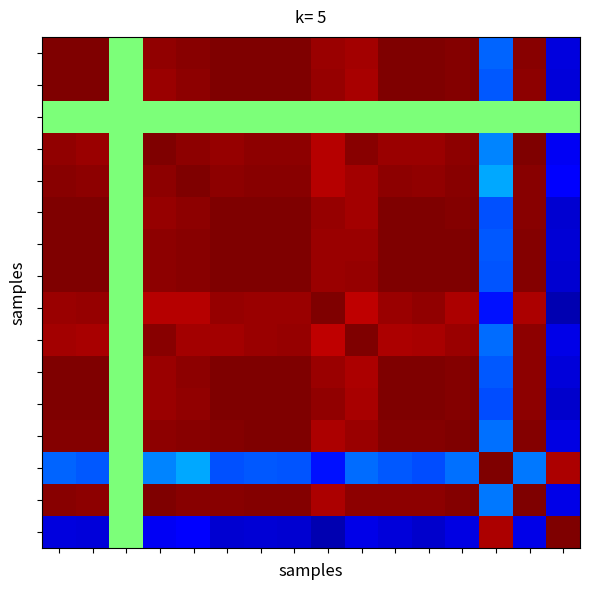

At which category is the sum across all series the highest?

4